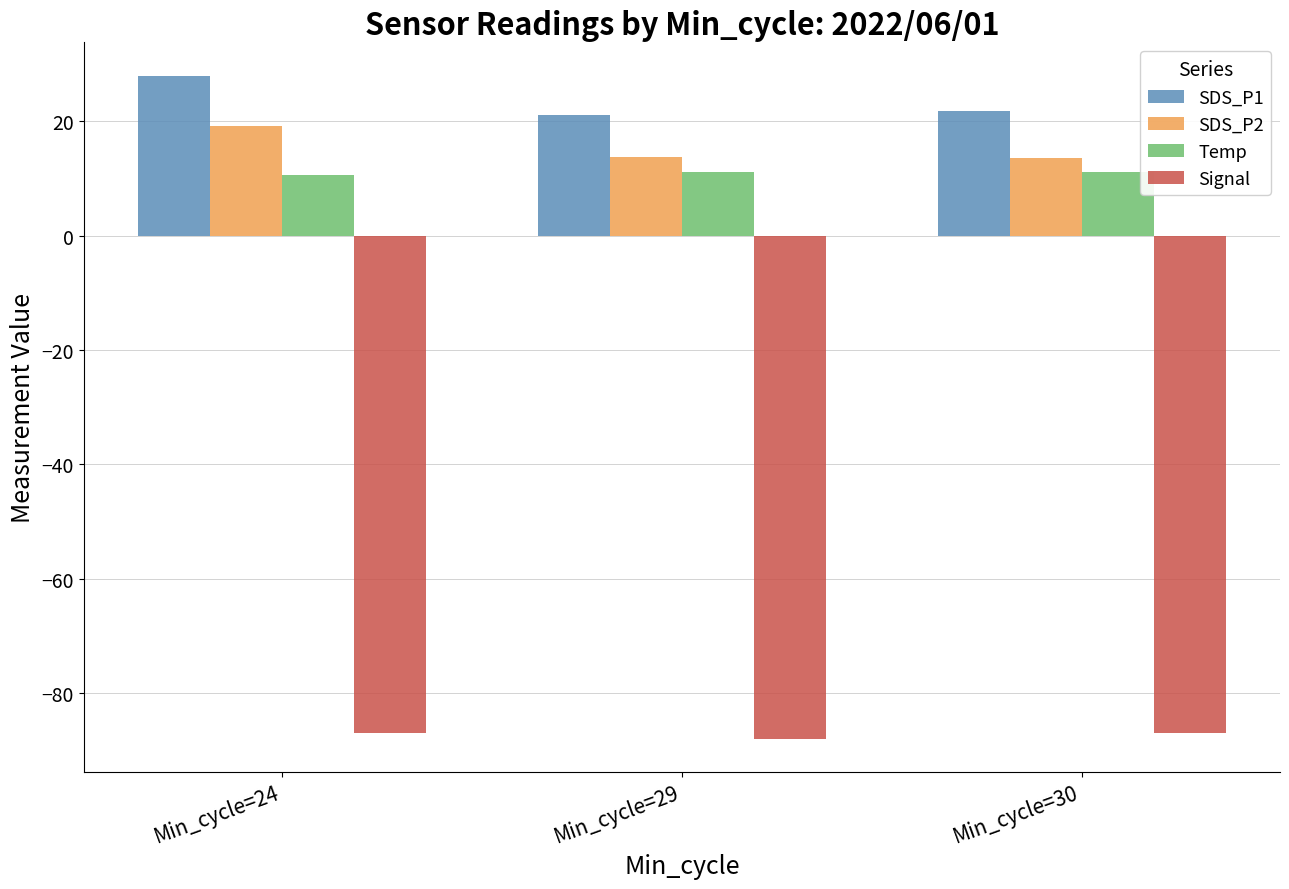

What is the lowest value of the SDS_P2 series?

13.6